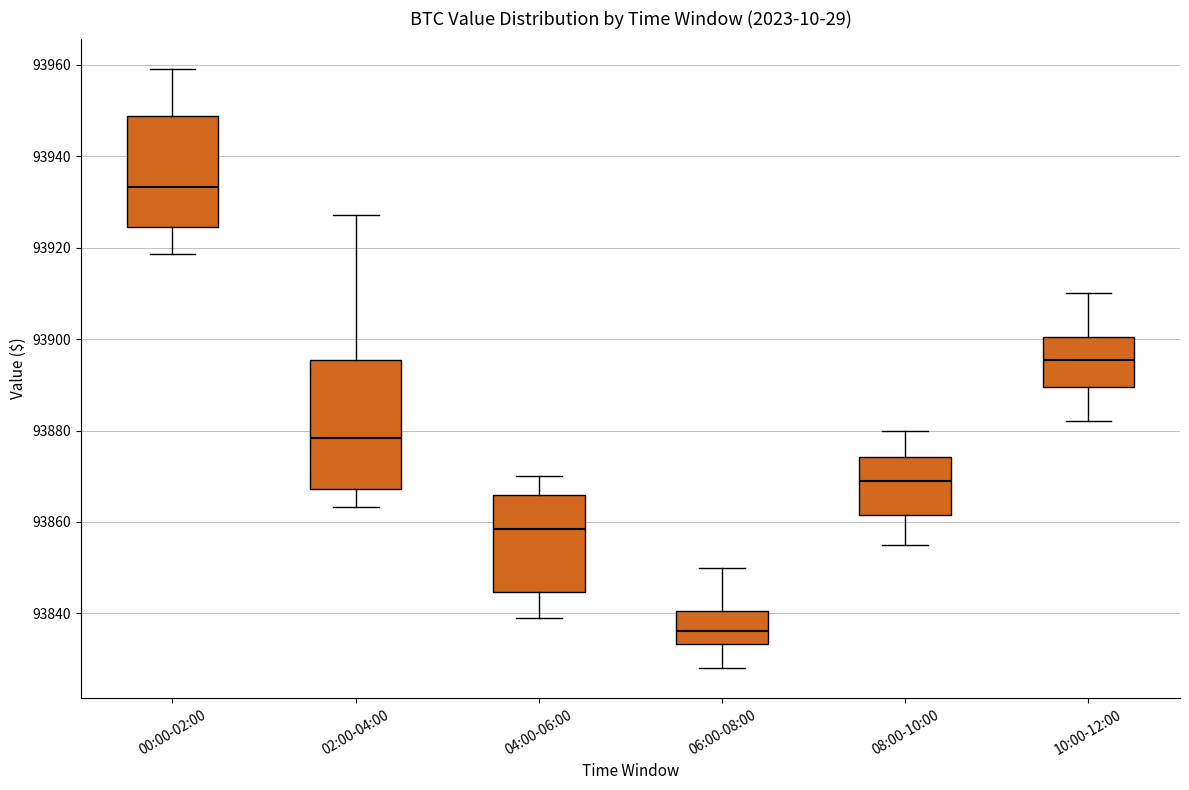

Comparing the boxes themselves (not the whiskers), which one is the tallest?

02:00-04:00